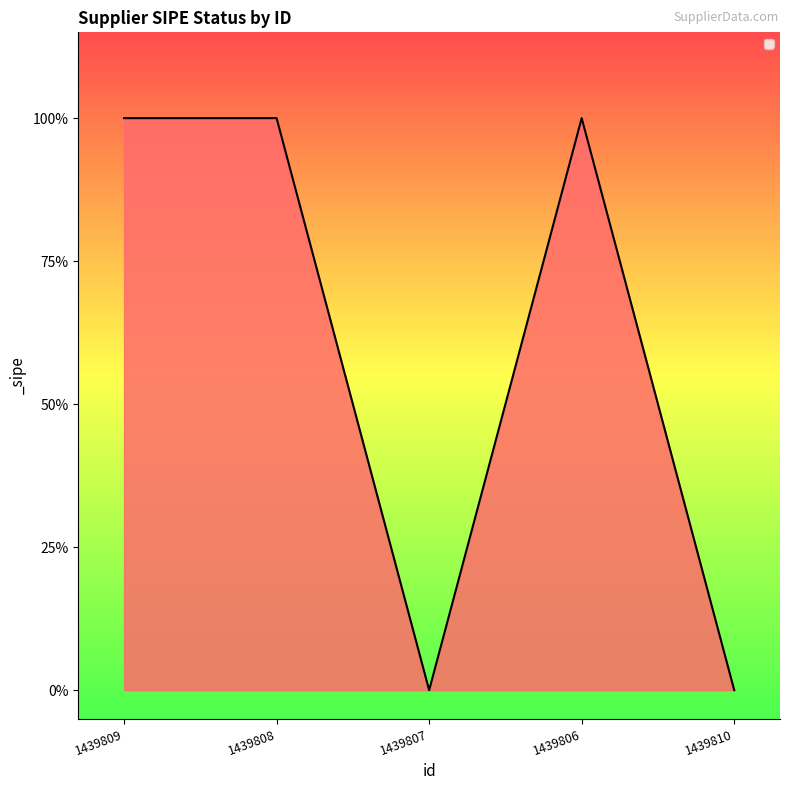

Does the chart have visible grid lines?

No